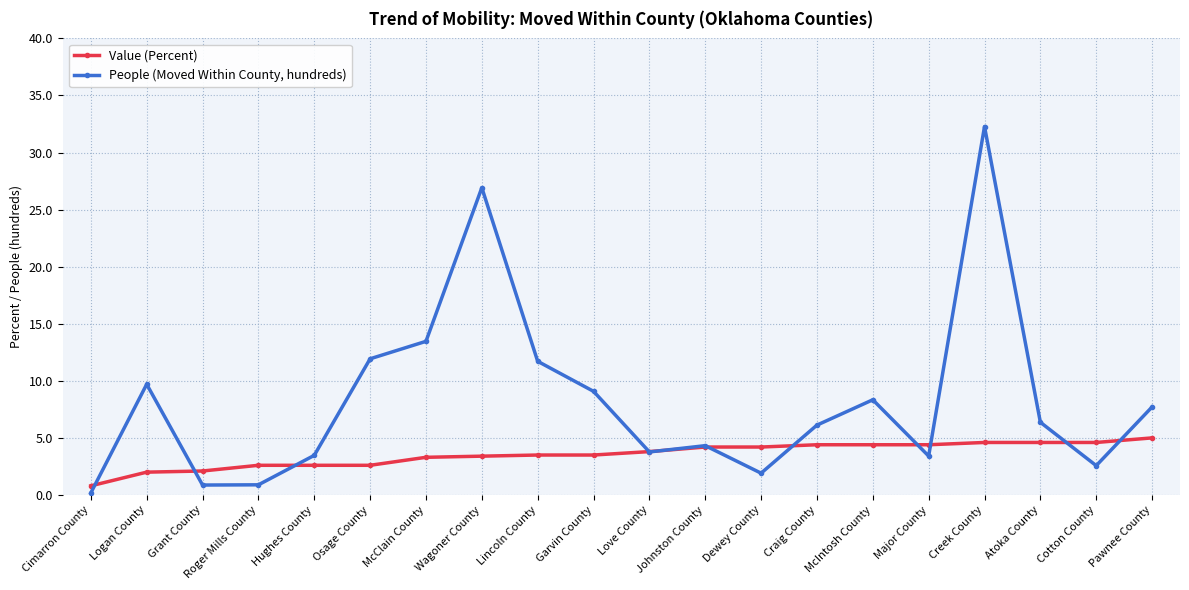

Which series has the largest total across all categories?

People (Moved Within County, hundreds)